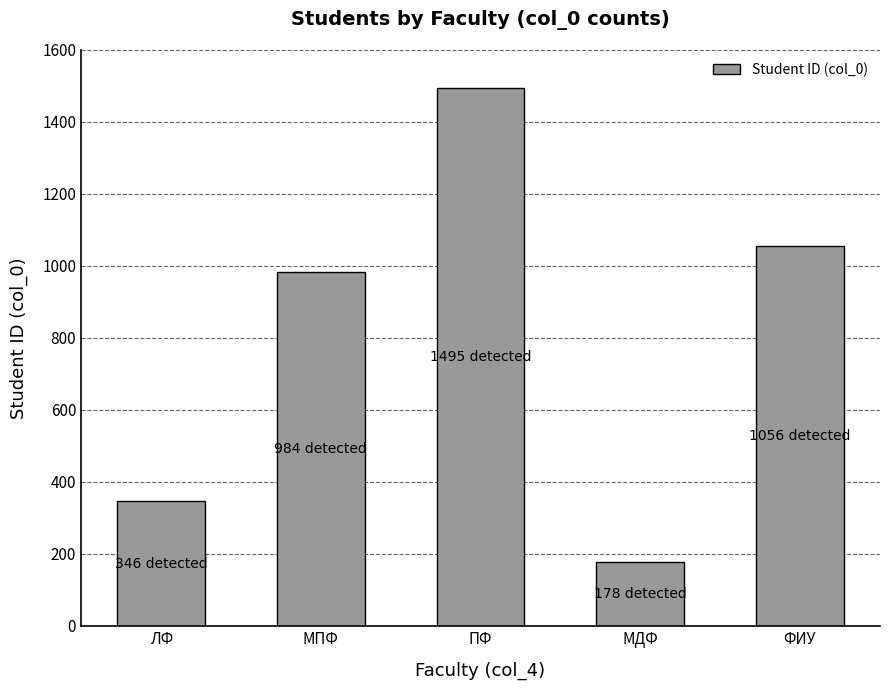

What is the change in value from ПФ to ФИУ?

-439